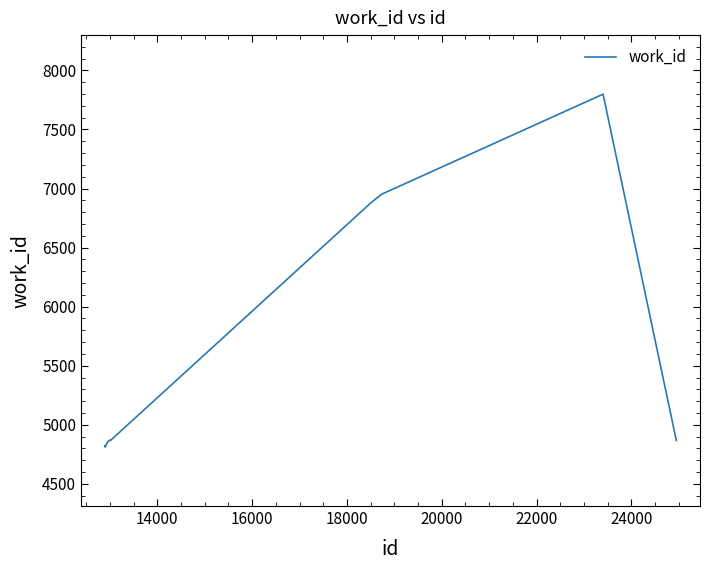

What is the maximum value shown in the chart?

7799